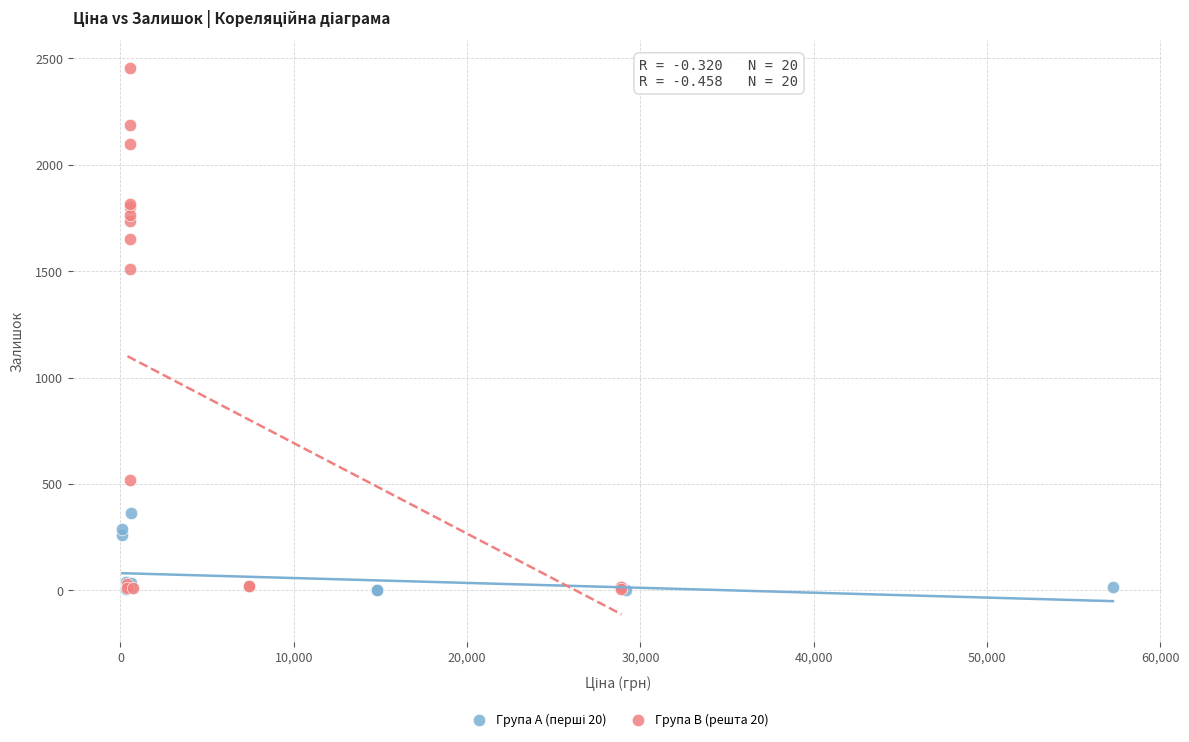

Which series contains the highest Y value?

Група B (решта 20)